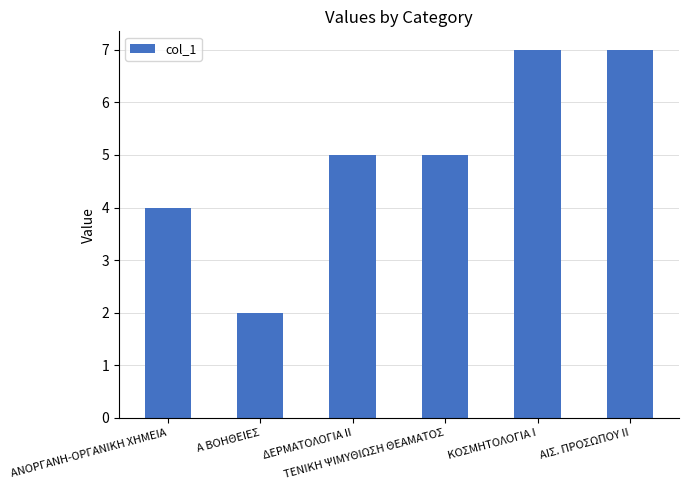

Reading left to right, transcribe all the data shown in this chart.

ΑΝΟΡΓΑΝΗ-ΟΡΓΑΝΙΚΗ ΧΗΜΕΙΑ=4	Α ΒΟΗΘΕΙΕΣ=2	ΔΕΡΜΑΤΟΛΟΓΙΑ ΙΙ=5	ΤΕΝΙΚΗ ΨΙΜΥΘΙΩΣΗ ΘΕΑΜΑΤΟΣ=5	ΚΟΣΜΗΤΟΛΟΓΙΑ Ι=7	ΑΙΣ. ΠΡΟΣΩΠΟΥ ΙΙ=7